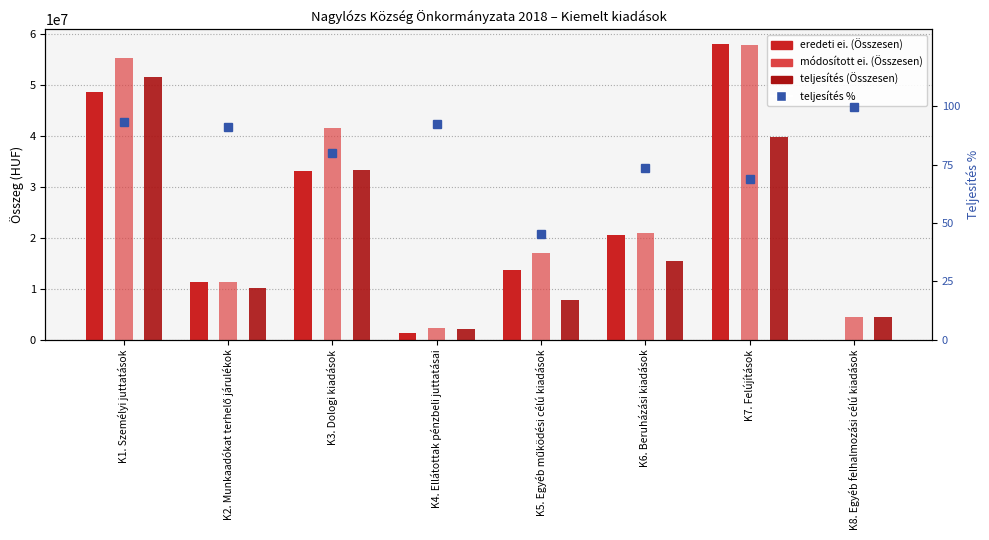

List the series in order of their peak value, highest first.

eredeti ei. (Összesen), módosított ei. (Összesen), teljesítés (Összesen), teljesítés %